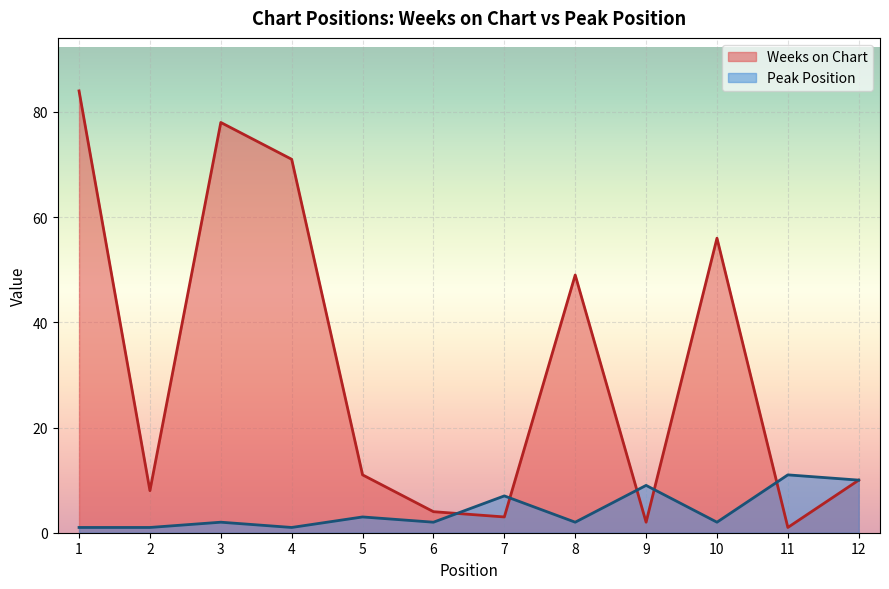

In Weeks on Chart, how many points are lower than both neighbors (excluding endpoints)?

4